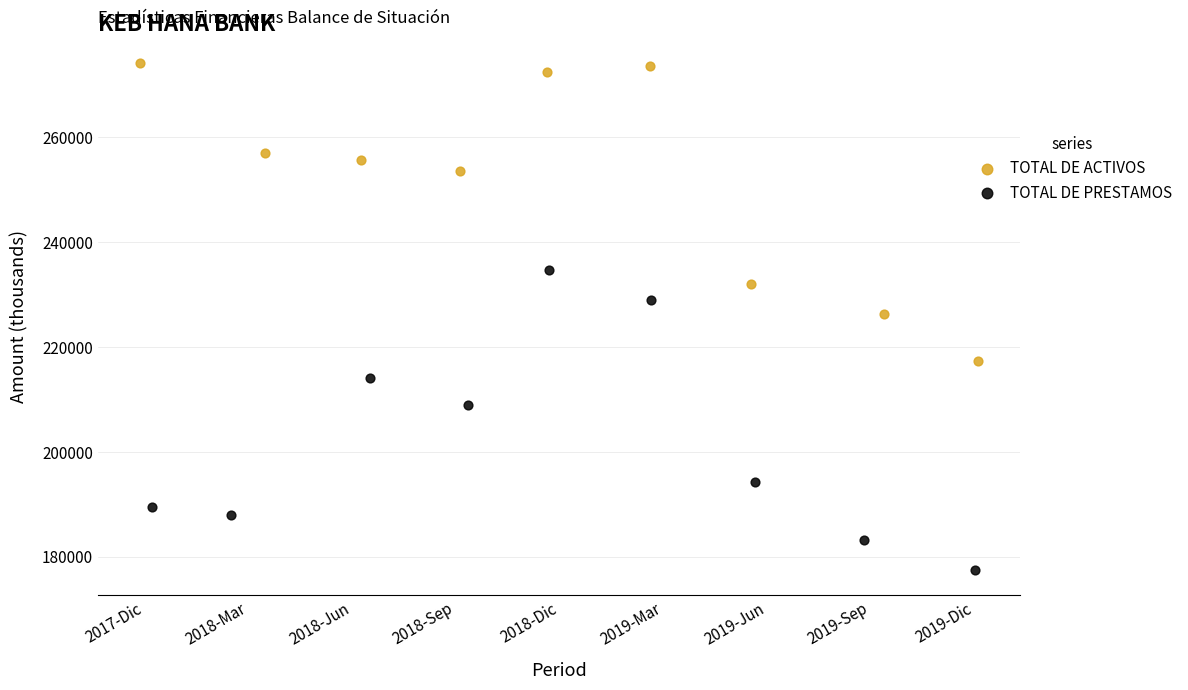

Which series contains the highest Y value?

TOTAL DE ACTIVOS